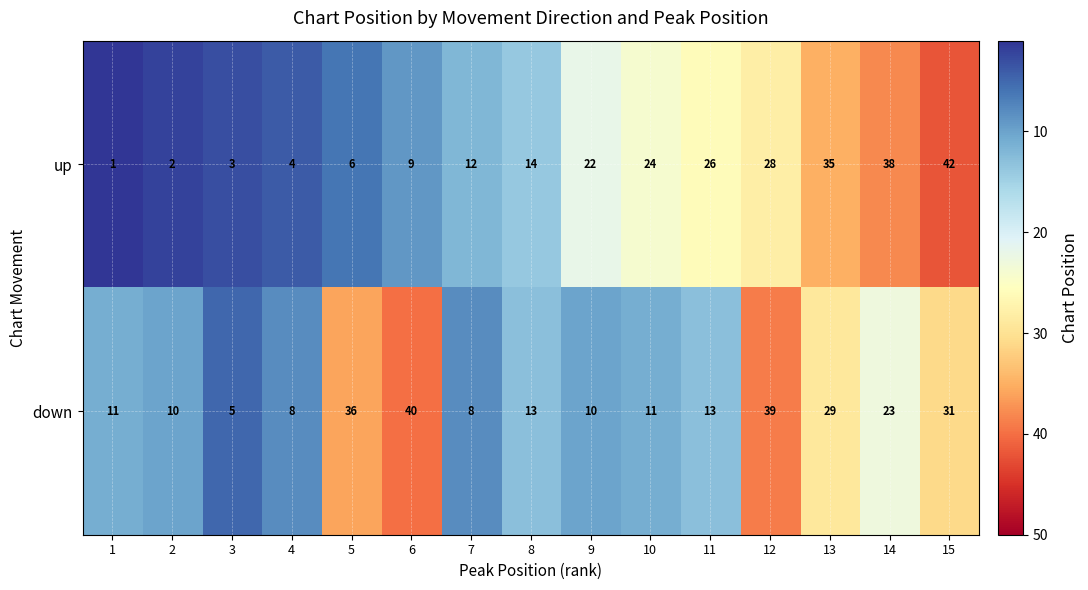

Reading right to left, transcribe all the data shown in this chart.

up: 15=42	14=38	13=35	12=28	11=26	10=24	9=22	8=14	7=12	6=9	5=6	4=4	3=3	2=2	1=1
down: 15=31	14=23	13=29	12=39	11=13	10=11	9=10	8=13	7=8	6=40	5=36	4=8	3=5	2=10	1=11